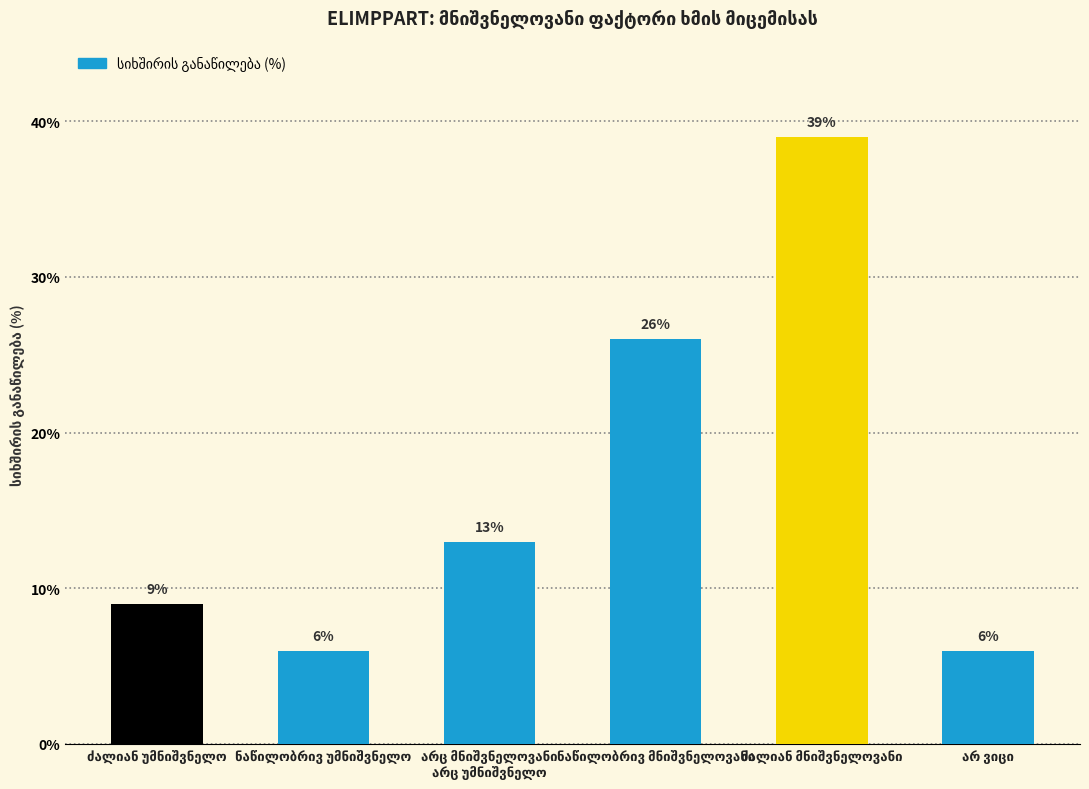

What is the maximum value shown in the chart?

39